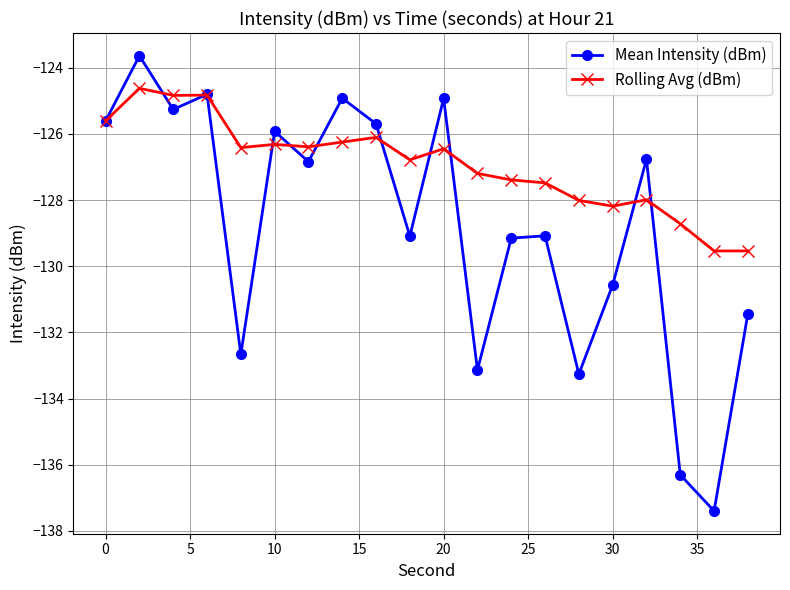

Is this an area chart (filled region under the line)?

No